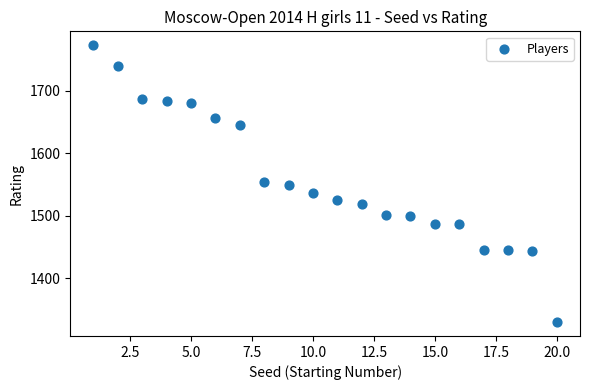

What is the range of Y values (max minus min)?

443